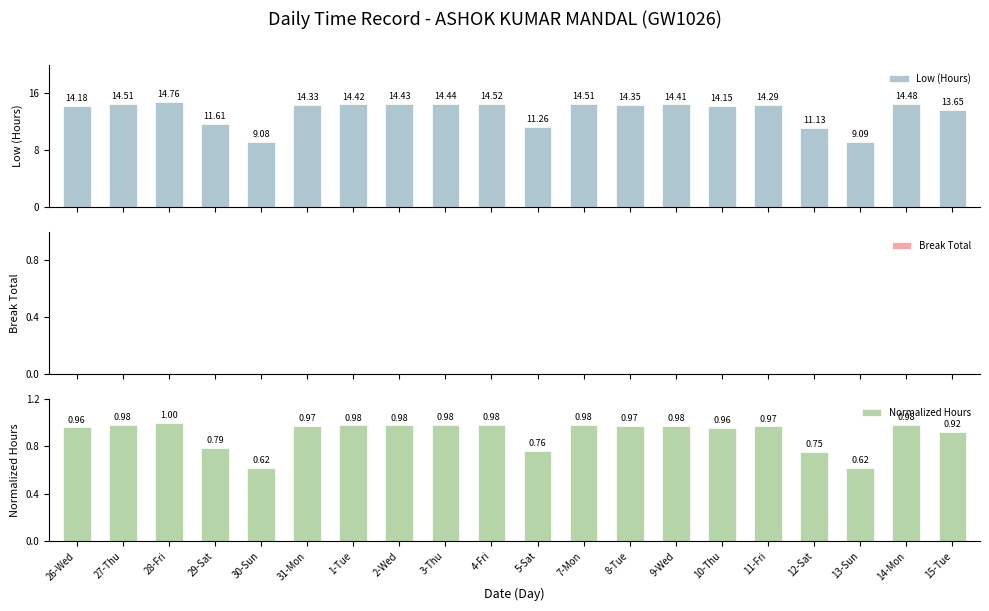

What is the spread (max minus min) of values at 1-Tue?

14.4